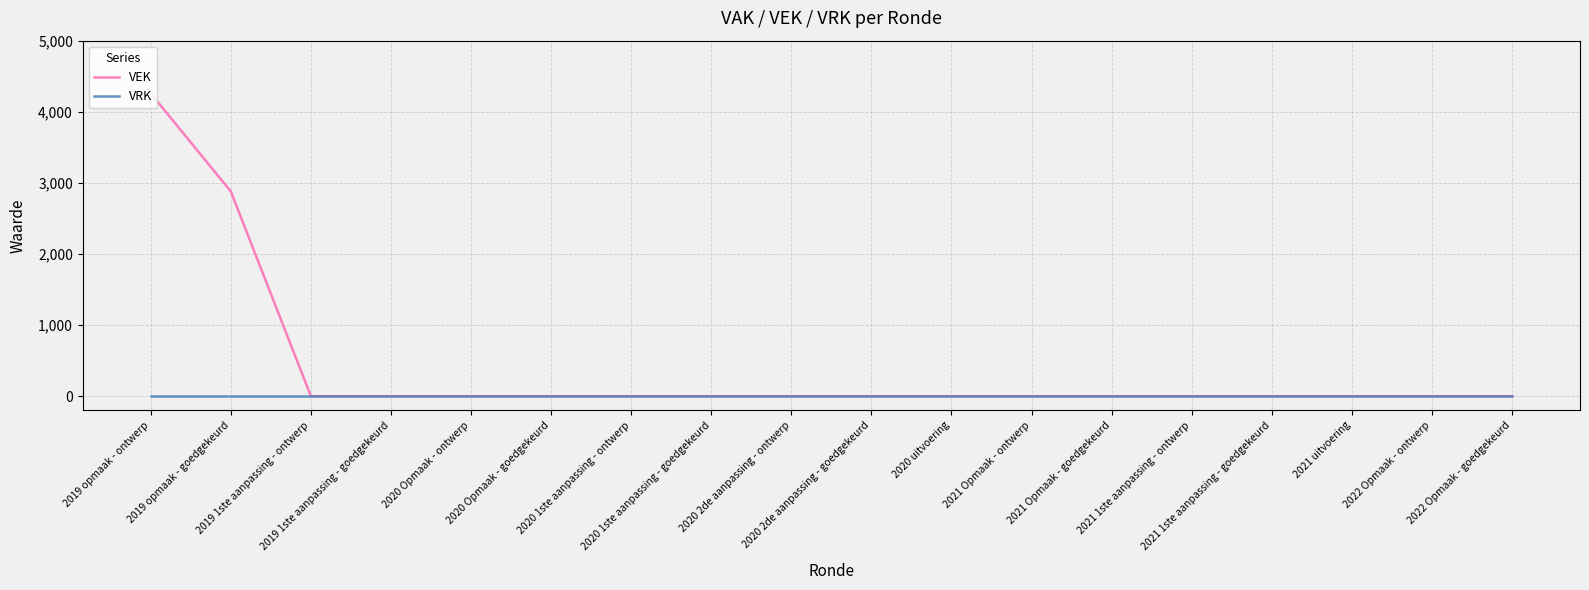

What are all the series names shown in the legend?

VEK, VRK